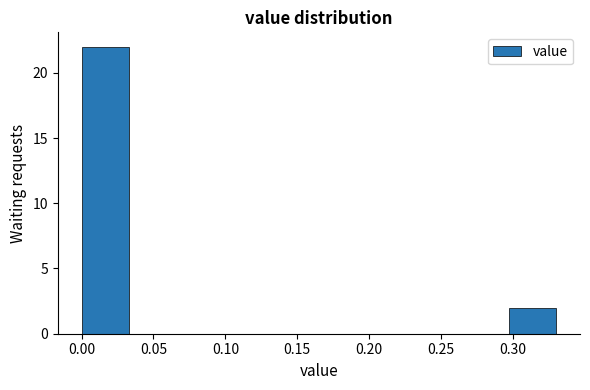

Reading left to right, list every bar in this chart as the range it spans on the x-axis followed by its height. Neither the bar edges nor the heights are printed on the chart, so give them approximately, as read against the axes.

0.000 to 0.033: 22
0.033 to 0.066: 0
0.066 to 0.099: 0
0.099 to 0.132: 0
0.132 to 0.165: 0
0.165 to 0.198: 0
0.198 to 0.231: 0
0.231 to 0.264: 0
0.264 to 0.297: 0
0.297 to 0.330: 2